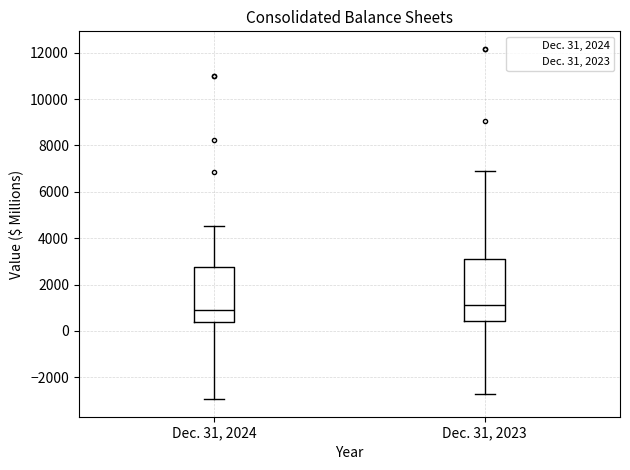

Reading left to right, read every box against the y-axis: the position of its median line, the range the box covers, and the ends of its whiskers. The values are not printed on the chart, so give them approximately, as read against the axis.

Dec. 31, 2024: median 800, box 400 to 2800, whiskers -3000 to 4600
Dec. 31, 2023: median 1000, box 400 to 3000, whiskers -2800 to 7000